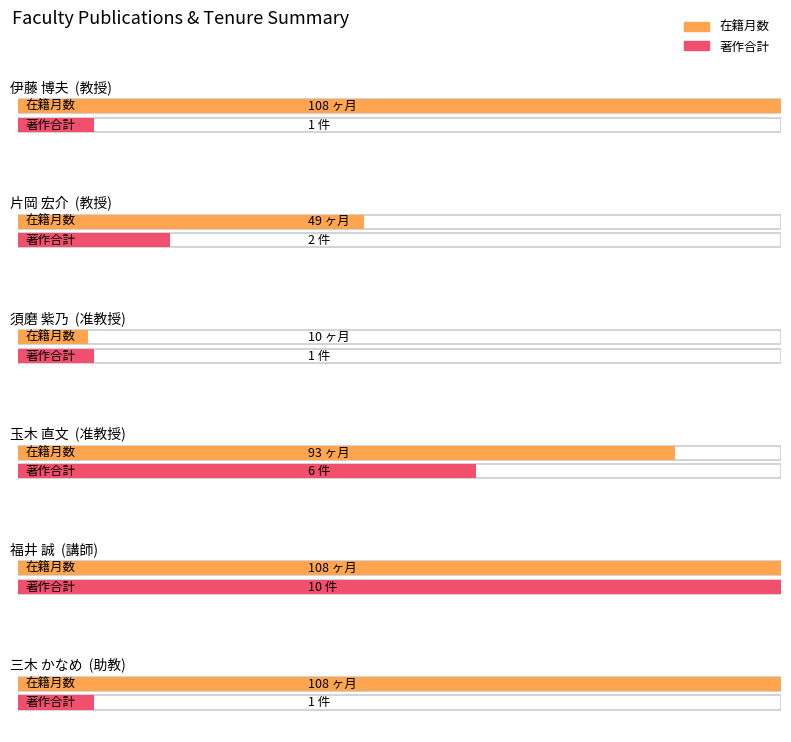

Where does the 著作合計 series first go above 2?

准教授